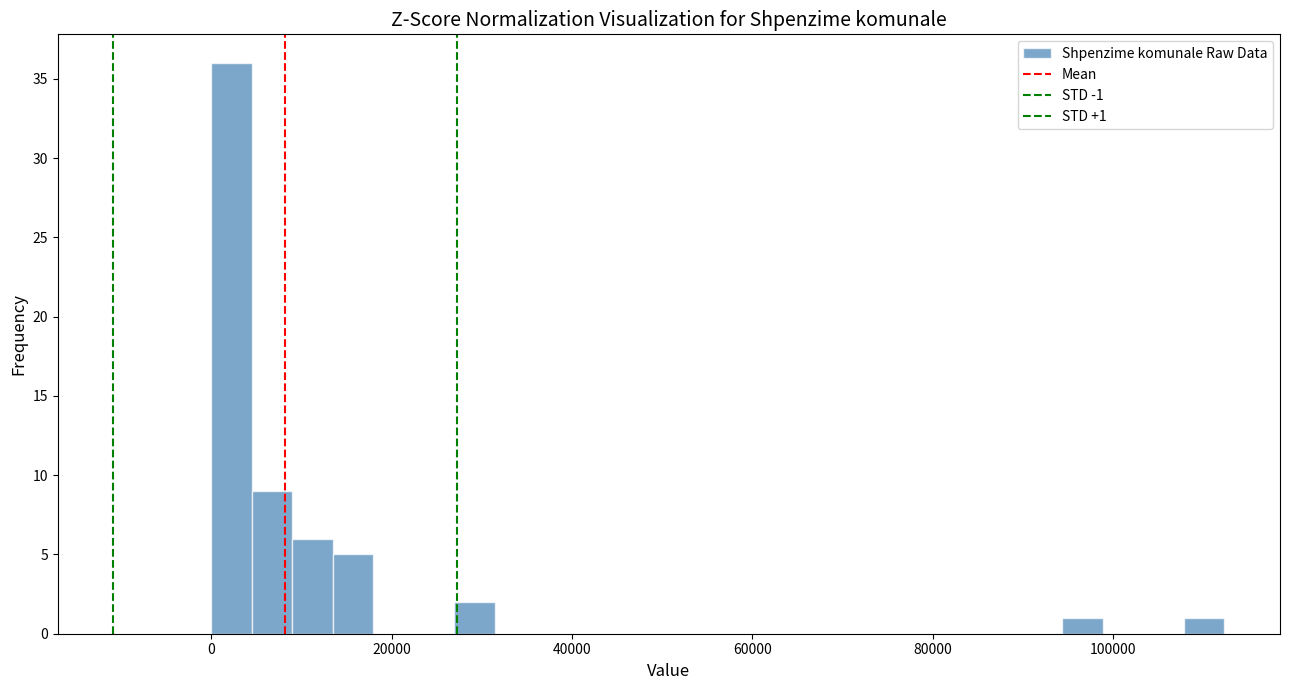

Read against the x-axis, roughly where is the centre of the tallest bar?

2000